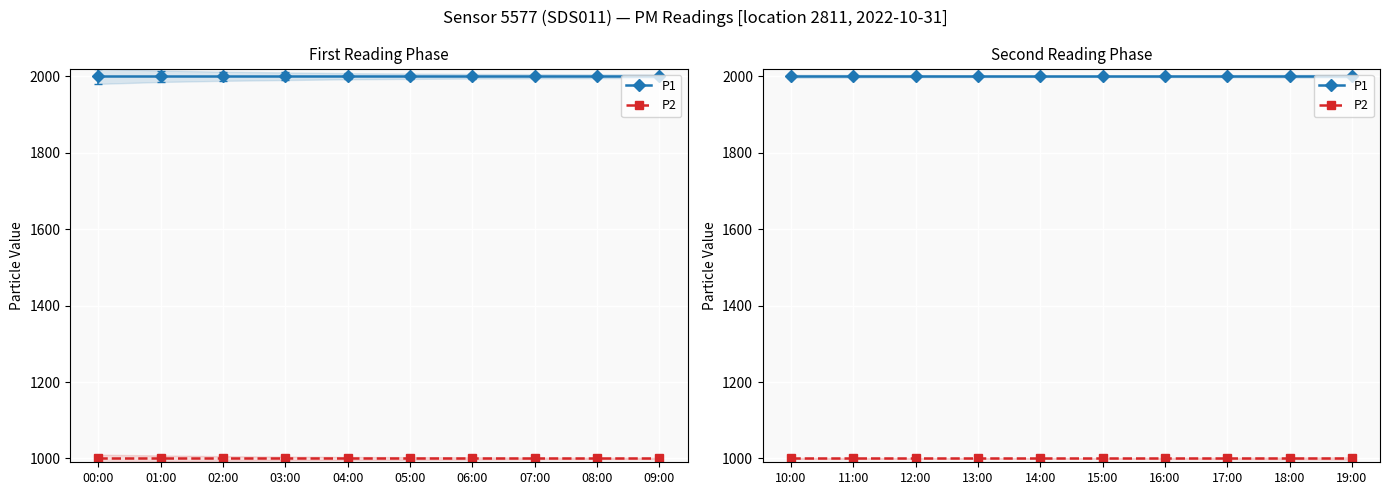

What is the minimum value for P1?

1999.9